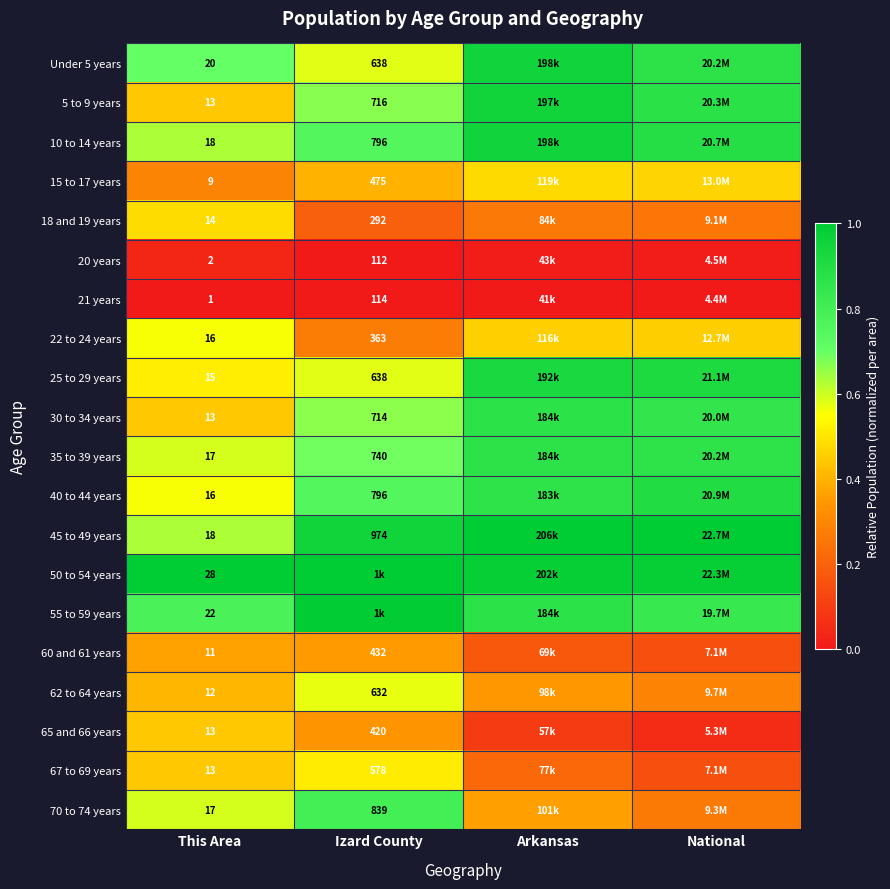

Which category has the highest value in the 45 to 49 years series?

Arkansas